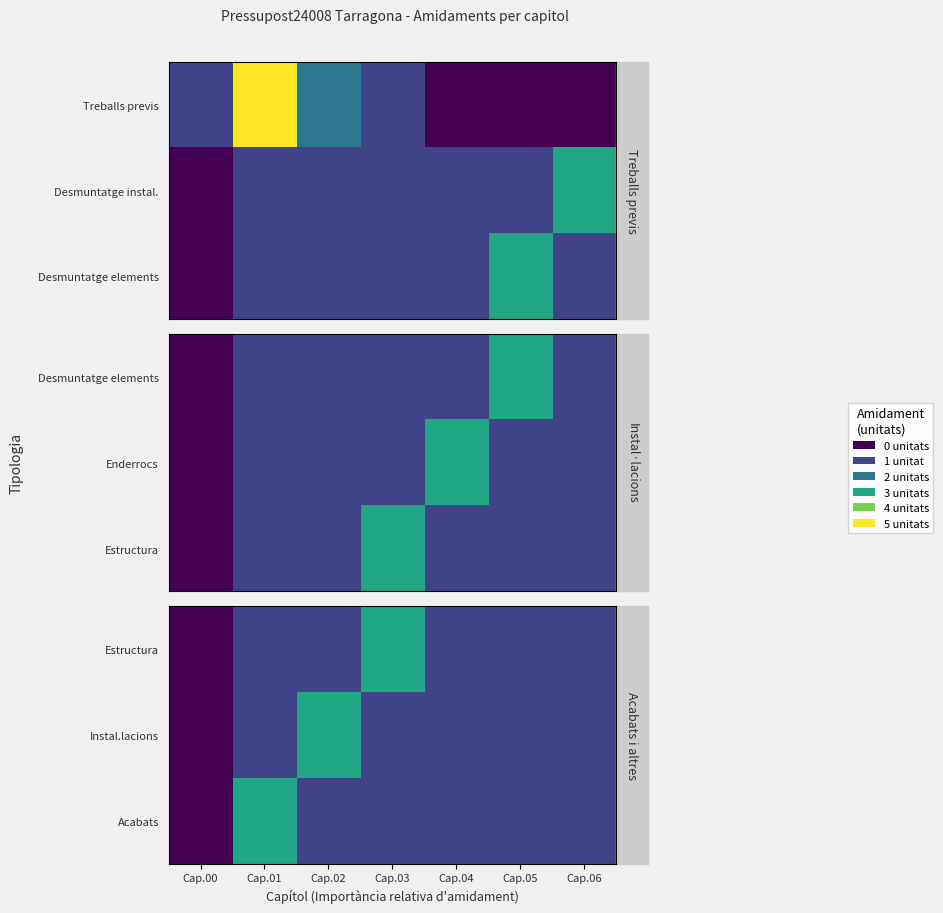

True or false: Acabats has a value of 1 at Cap.04.

True